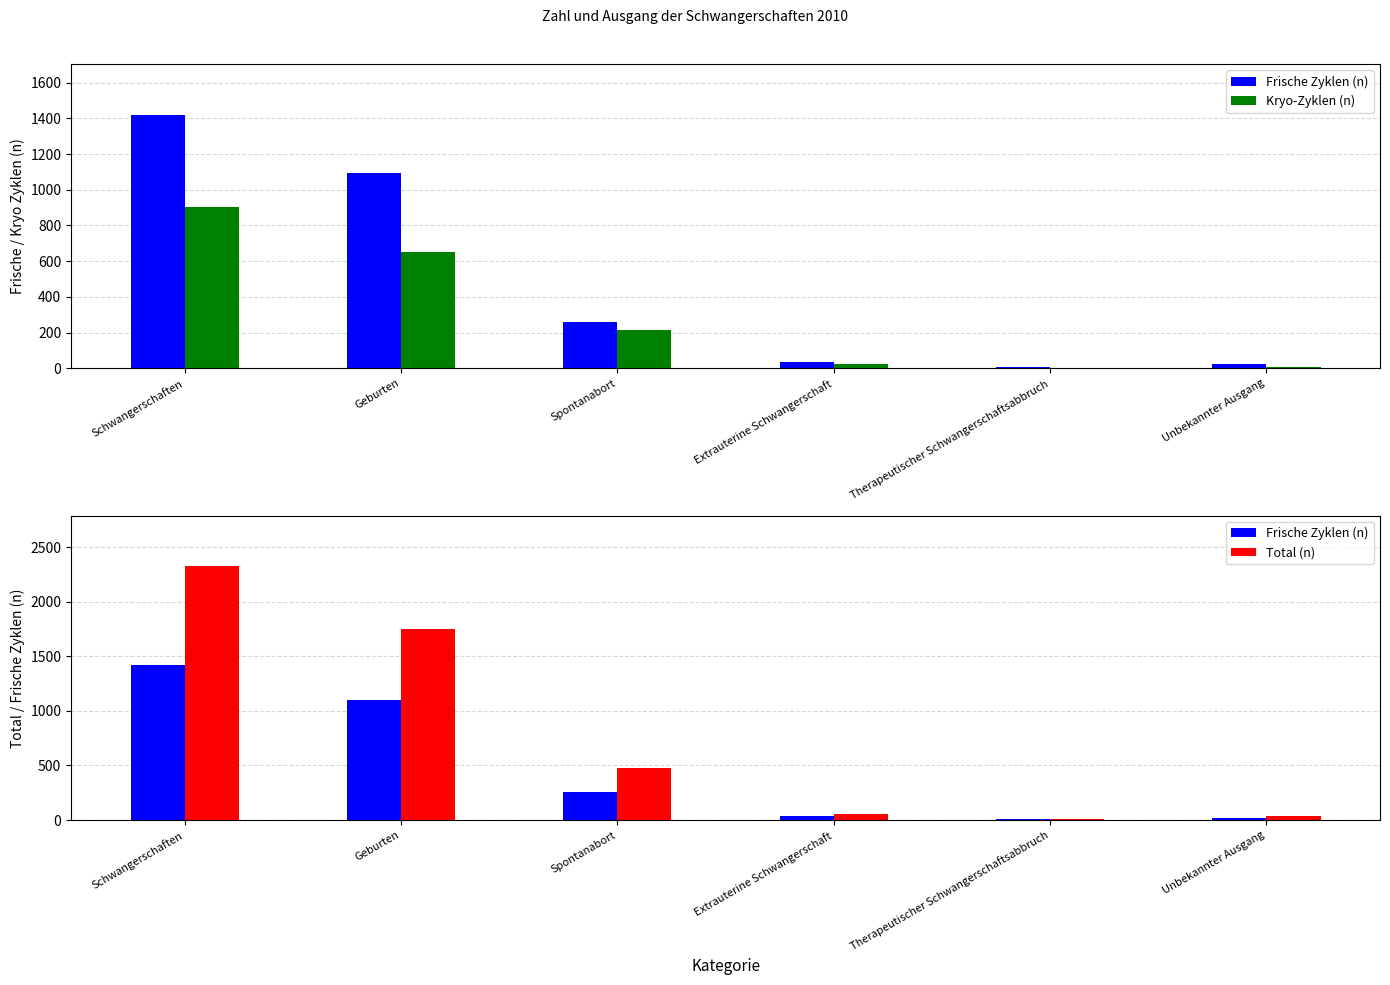

What position from the right is Spontanabort?

4